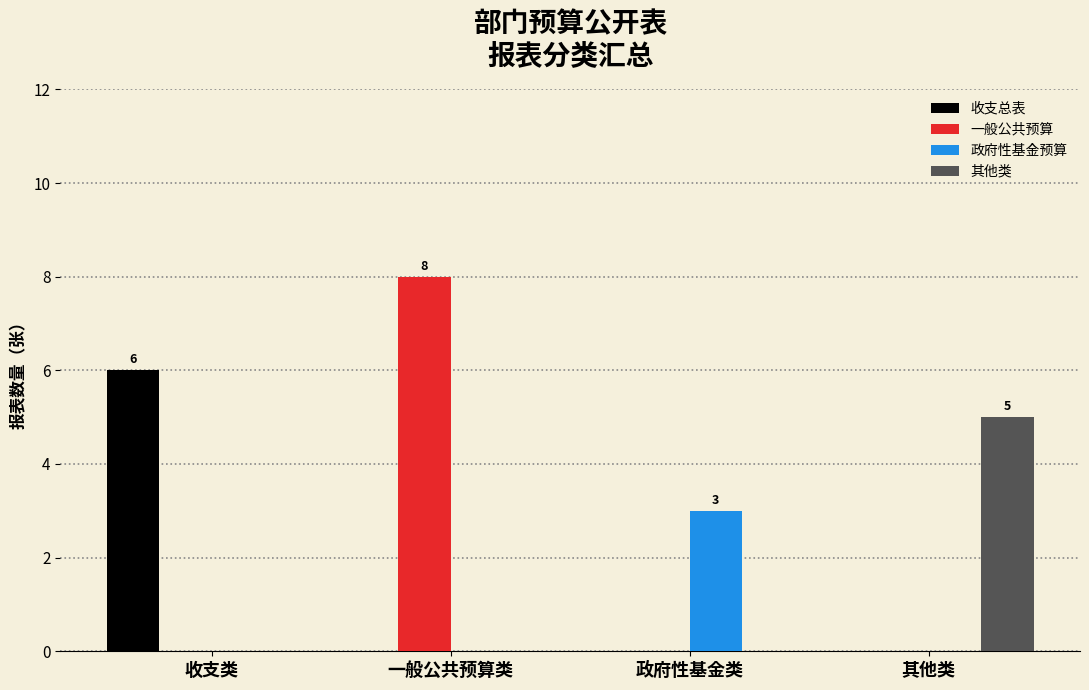

Between 政府性基金类 and 其他类, which series saw the biggest shift?

其他类